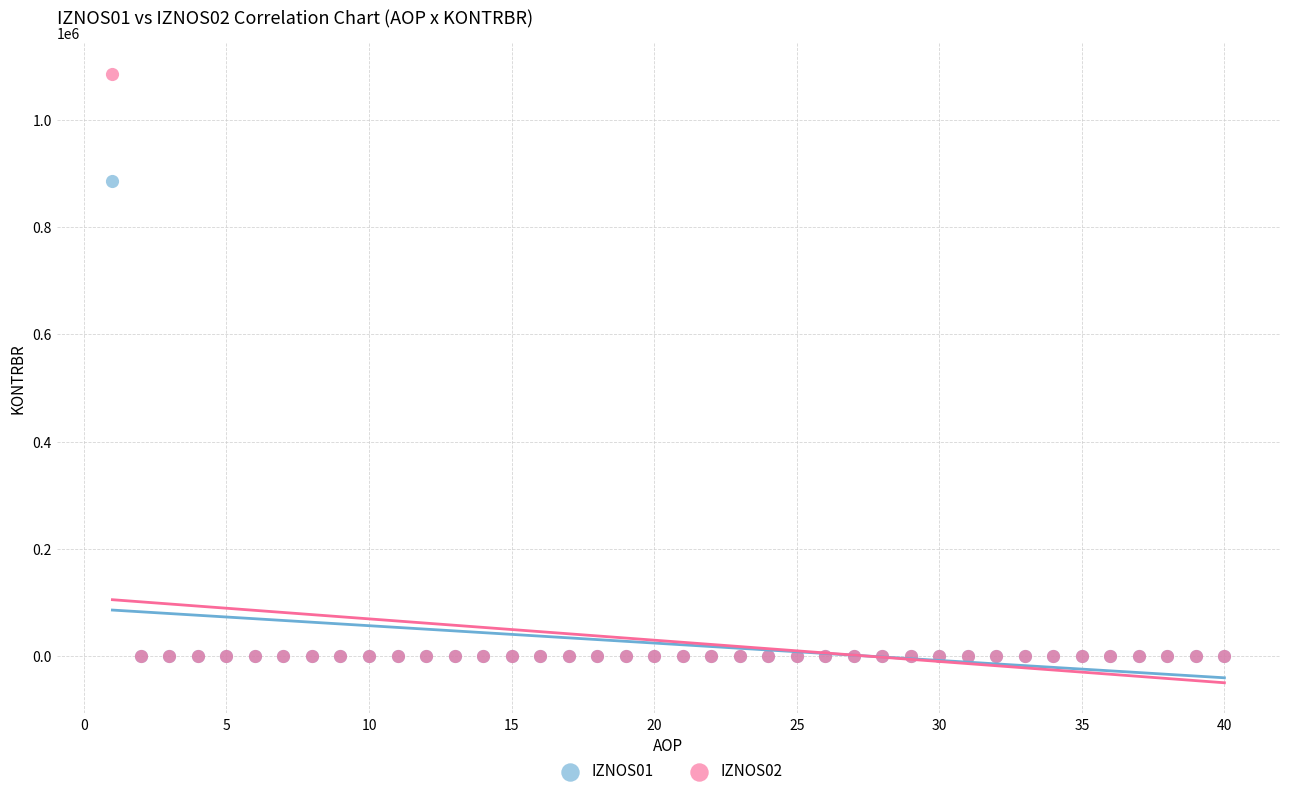

Across all series, what Y value is closest to 543564?

886420.5